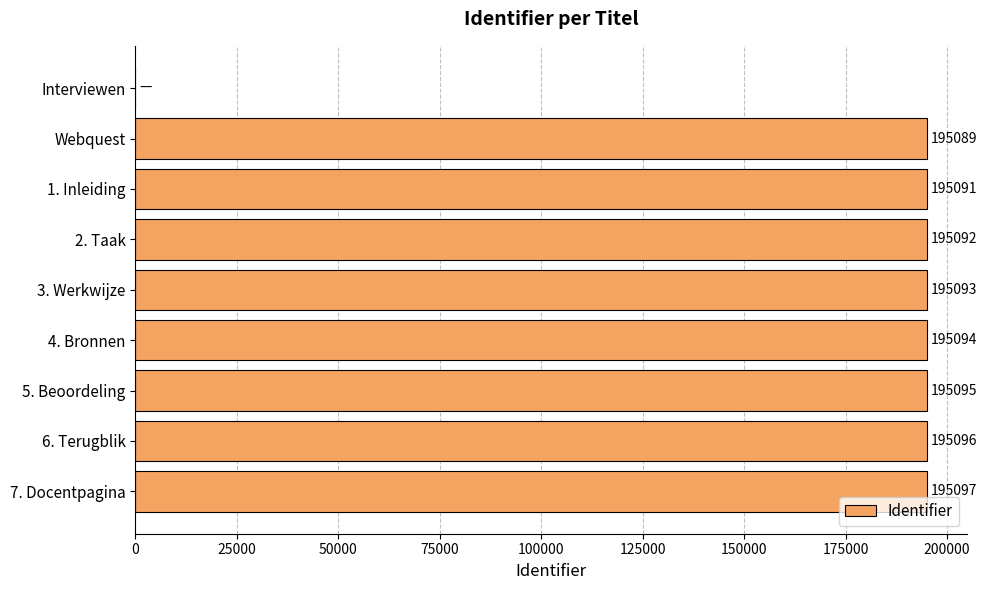

What is the change in value from 1. Inleiding to 2. Taak?

+1